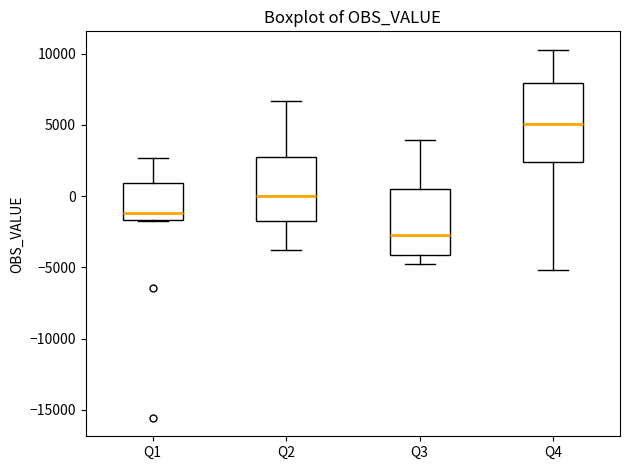

Reading left to right, transcribe this box plot: for each box, give where its median line is, the range the box spans, and where its two whiskers end, as read against the y-axis. The values are not printed on the chart, so give them approximately, as read against the axis.

Q1: median -1000, box -1500 to 1000, whiskers -1500 to 2500
Q2: median 0, box -2000 to 3000, whiskers -4000 to 6500
Q3: median -2500, box -4000 to 500, whiskers -5000 to 4000
Q4: median 5000, box 2500 to 8000, whiskers -5000 to 10500